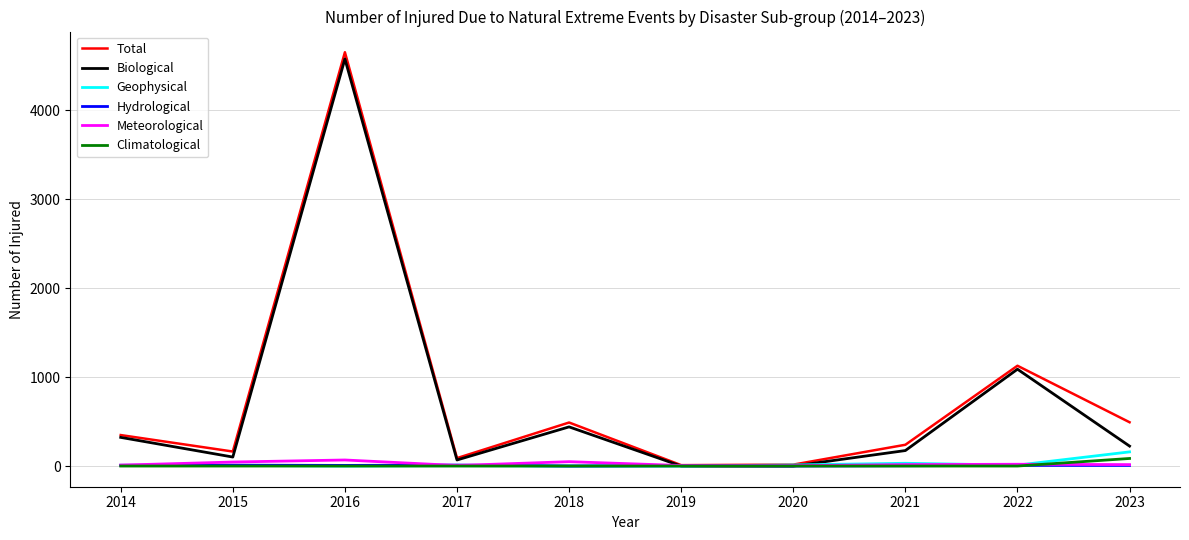

The value of Total at 2018 is 489. True or false?

True